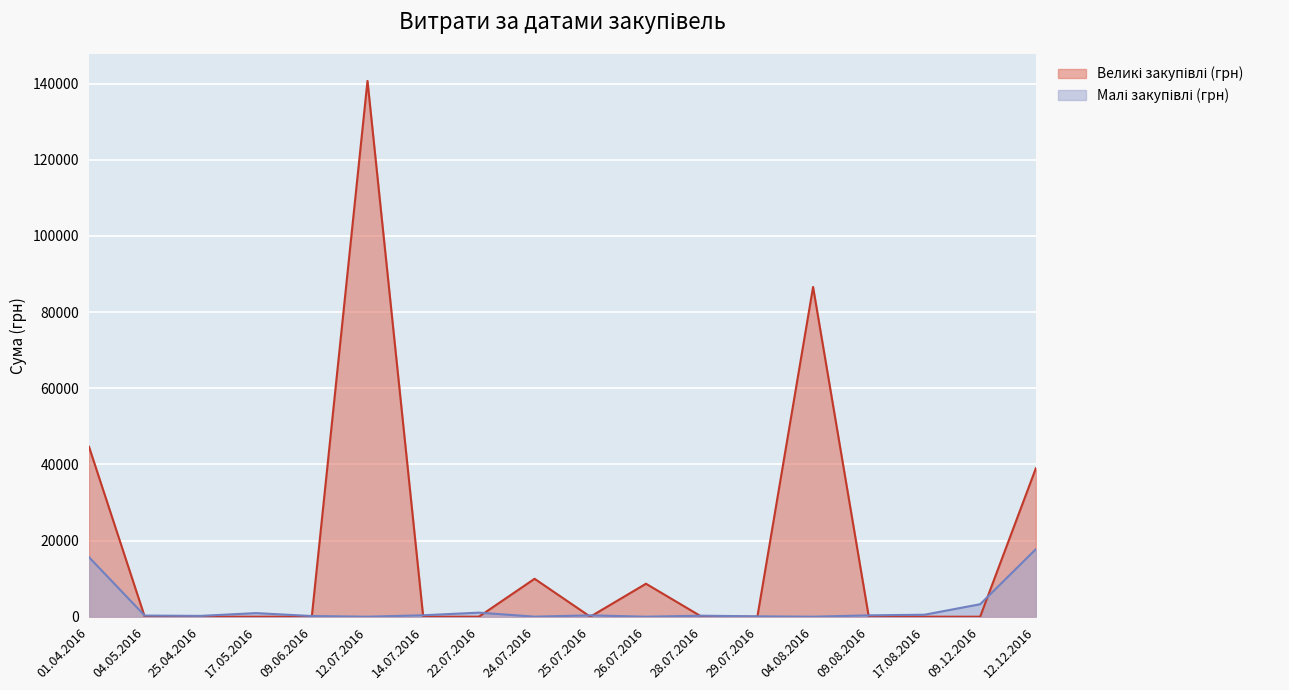

Reading left to right, list all the values displayed in this chart.

Великі закупівлі (грн): 01.04.2016=44633.0	04.05.2016=0.0	25.04.2016=0.0	17.05.2016=0.0	09.06.2016=0.0	12.07.2016=140706.2	14.07.2016=0.0	22.07.2016=0.0	24.07.2016=9960.8	25.07.2016=0.0	26.07.2016=8661.0	28.07.2016=0.0	29.07.2016=0.0	04.08.2016=86589.3	09.08.2016=0.0	17.08.2016=0.0	09.12.2016=0.0	12.12.2016=38980.0
Малі закупівлі (грн): 01.04.2016=15621.7	04.05.2016=302.9	25.04.2016=215.5	17.05.2016=949.5	09.06.2016=180.0	12.07.2016=0.0	14.07.2016=379.4	22.07.2016=1072.3	24.07.2016=11.2	25.07.2016=359.1	26.07.2016=0.0	28.07.2016=265.3	29.07.2016=97.8	04.08.2016=0.0	09.08.2016=361.8	17.08.2016=522.0	09.12.2016=3280.0	12.12.2016=17729.0